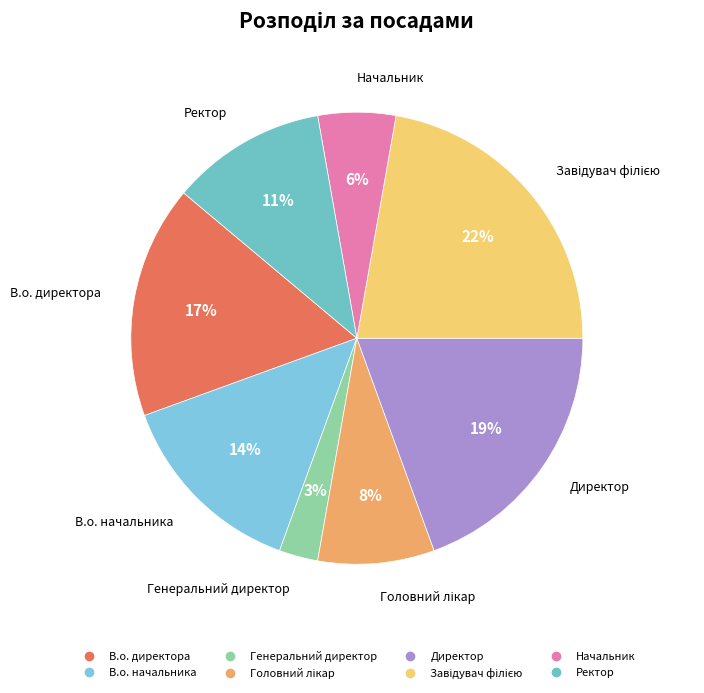

To the nearest percent, what percentage of the pie is В.о. директора?

17%